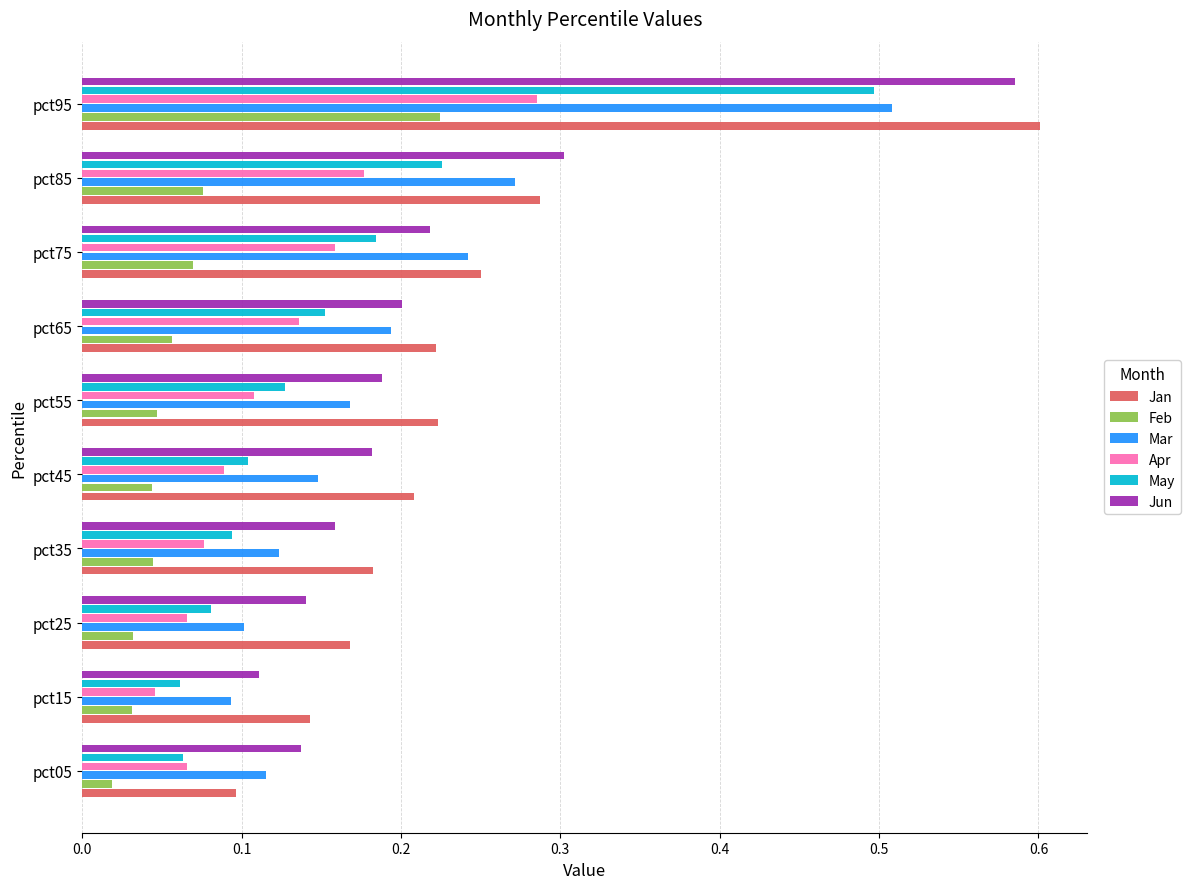

True or false: Jan has a value of 0.2 at pct25.

True